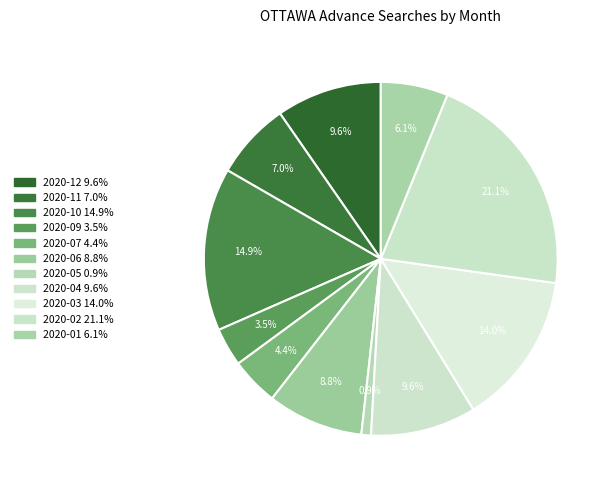

How many slices are in this pie chart?

11